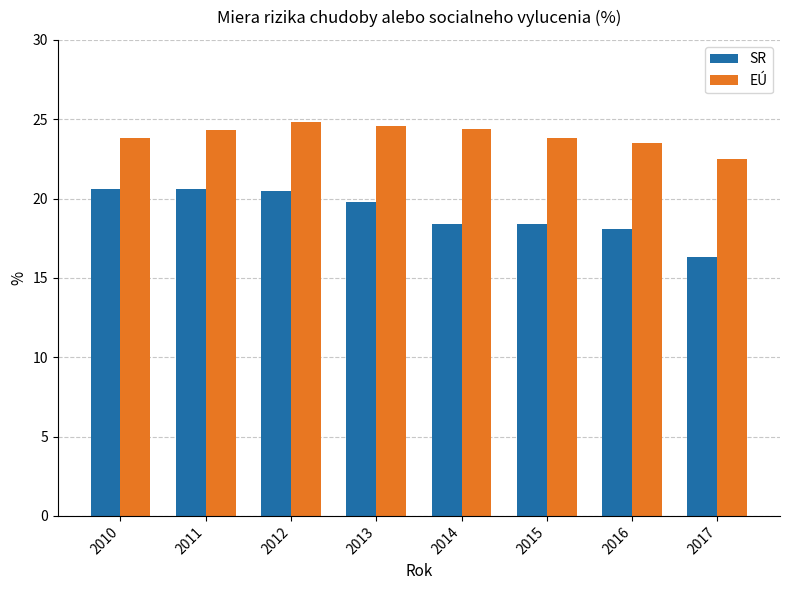

Is it true that SR equals 29.2 at 2014?

False